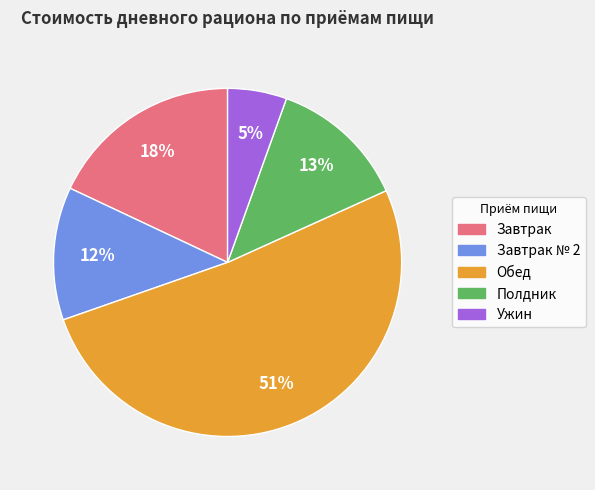

Is there any slice that represents more than half of the pie?

Yes